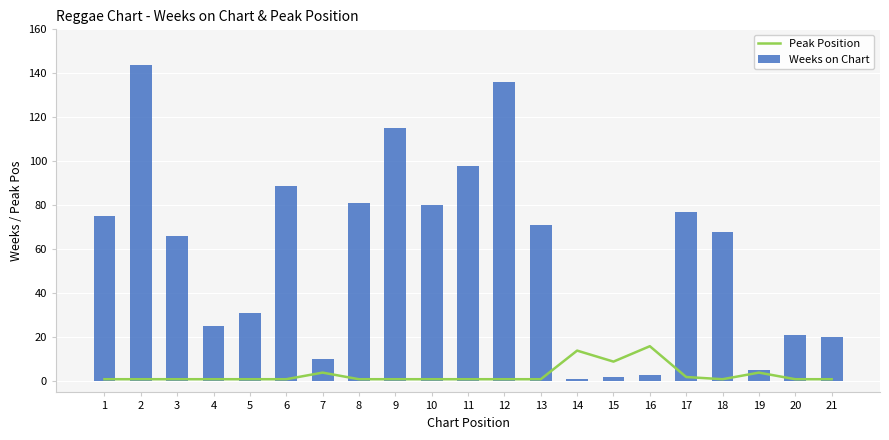

At which category does the chart reach its minimum across all series?

1